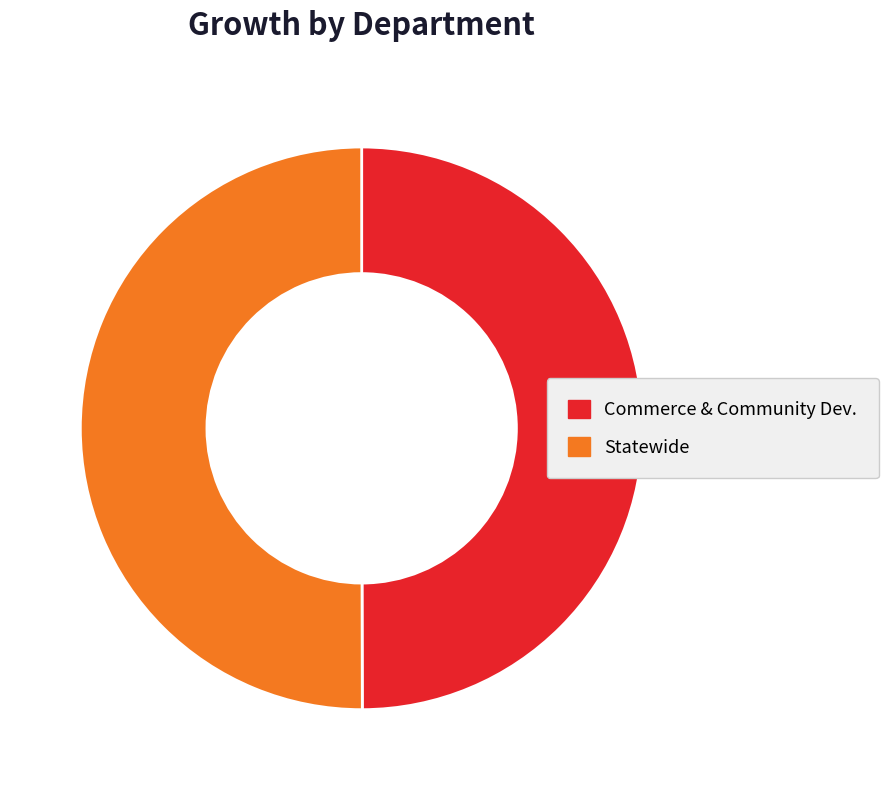

What is the ratio of the value at Commerce & Community Dev. to the value at Statewide?

1.0